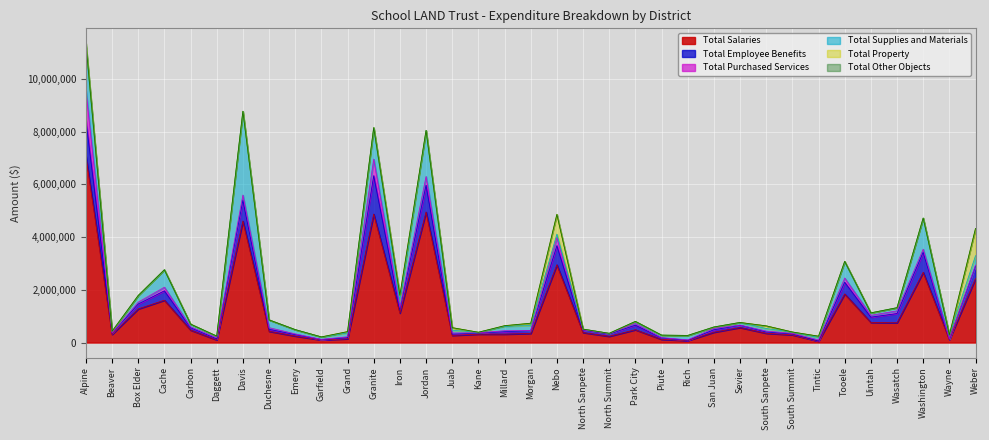

True or false: Total Purchased Services and Total Salaries intersect in this chart.

False